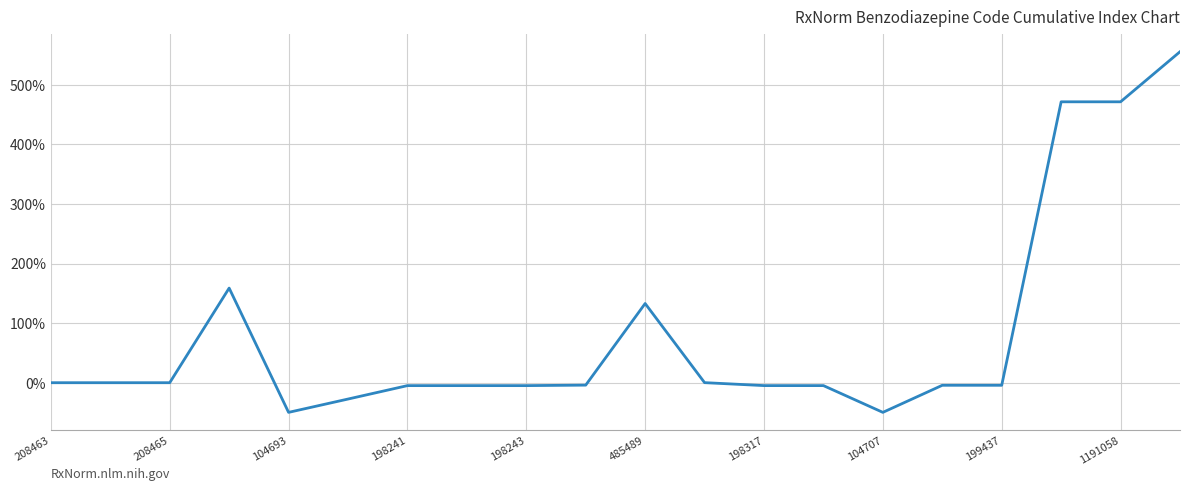

What is the maximum value shown in the chart?

555.4